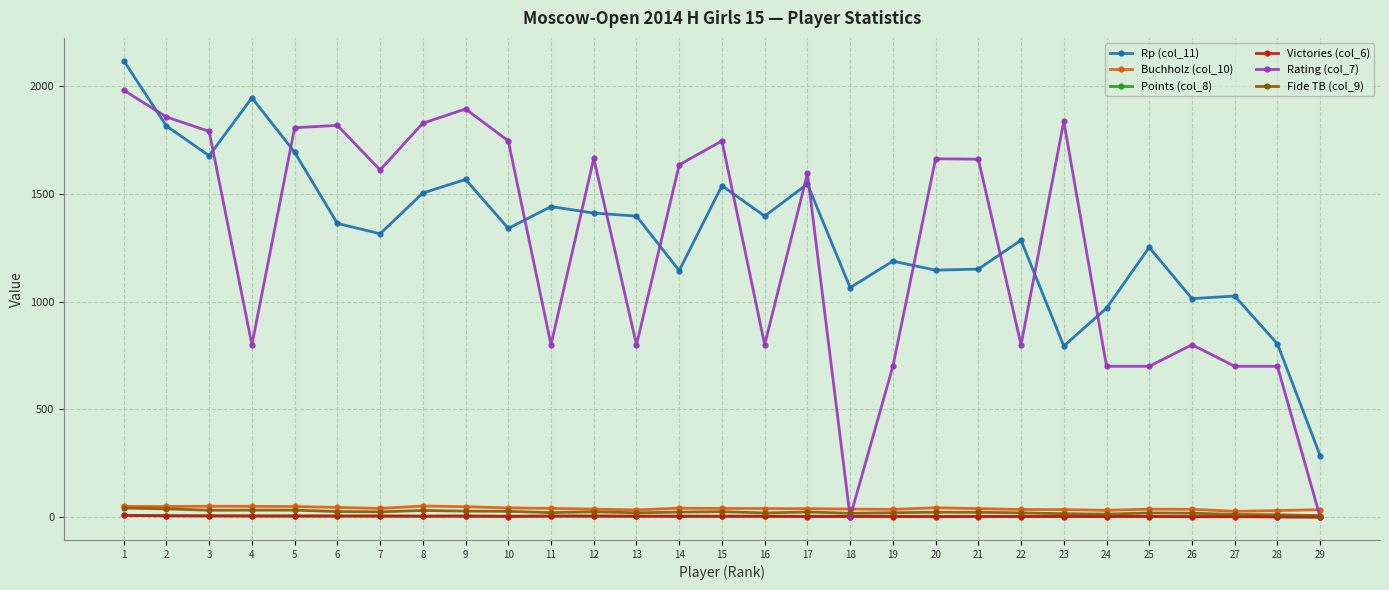

How many categories are shown in the chart?

29